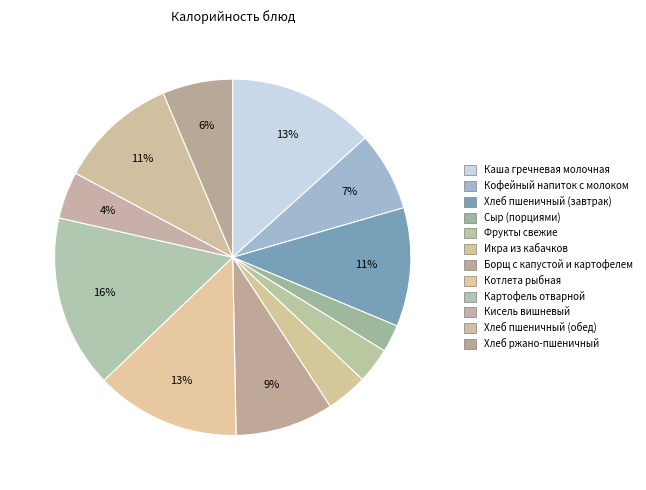

How many segments does this pie chart have?

12